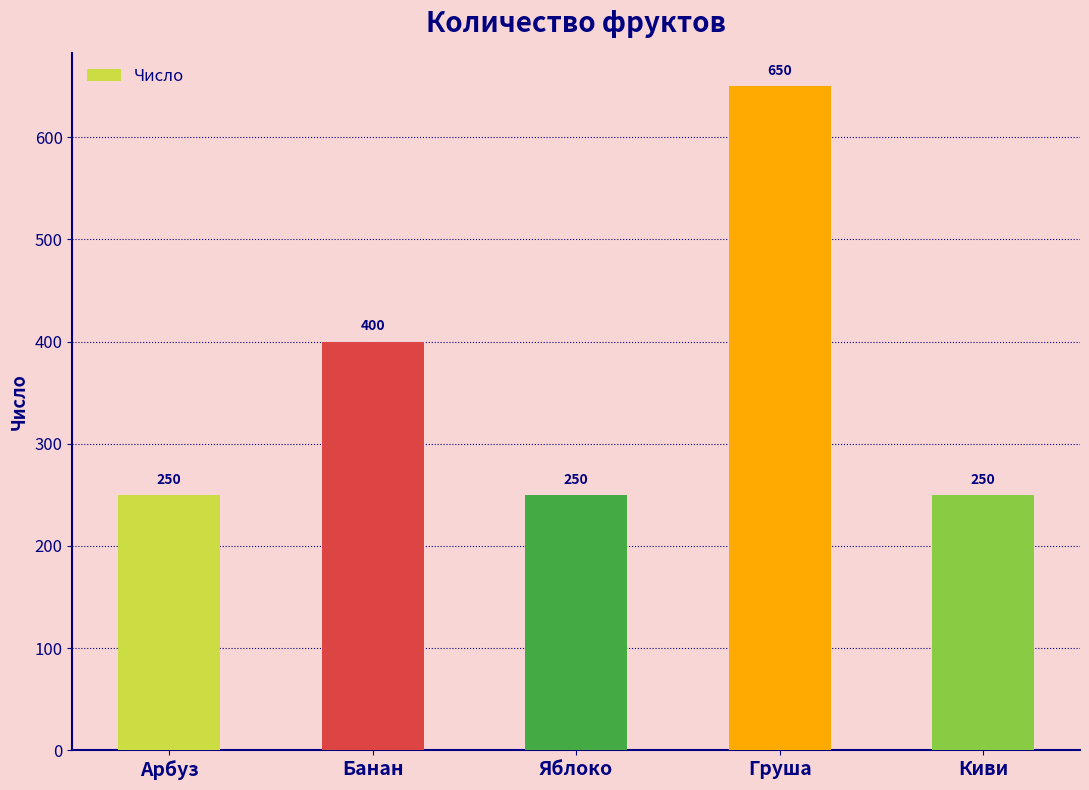

What is the minimum value shown in the chart?

250